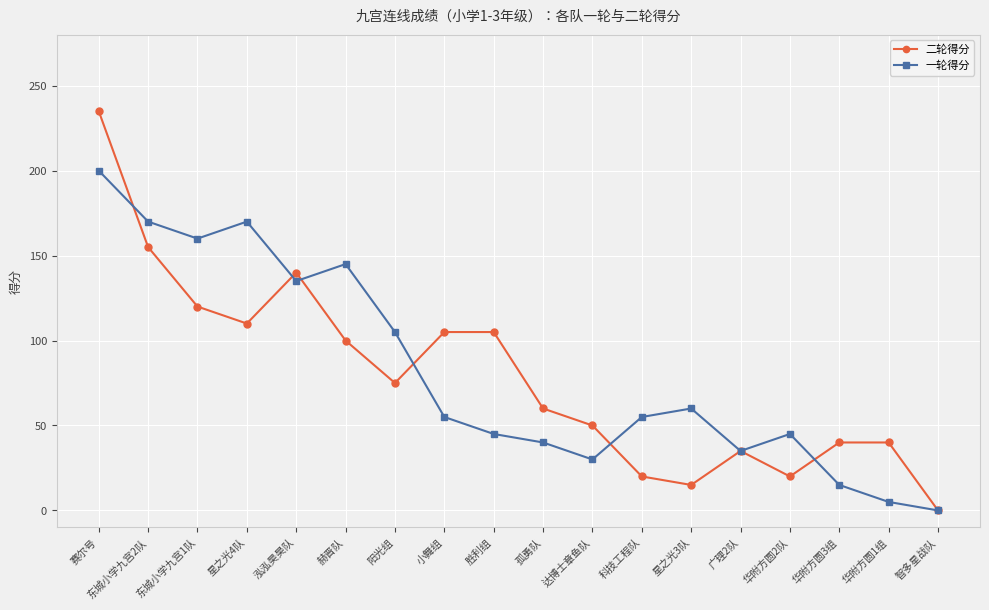

What is the label of the 16th point from the left?

华附方圆3组